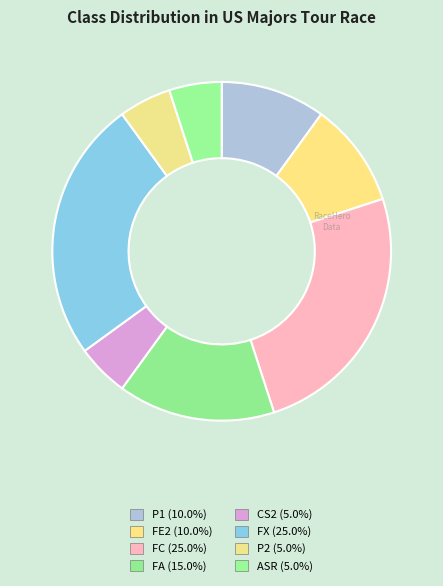

To the nearest percent, what is the difference between the FE2 and FA slice percentages?

5%